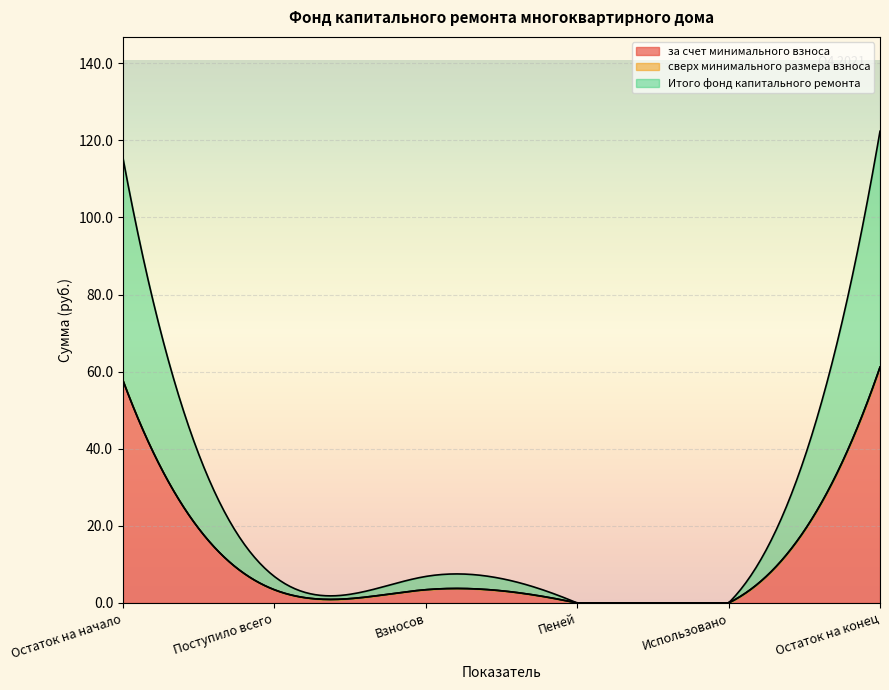

List the labels in order of Итого фонд капитального ремонта value, smallest first.

Пеней, Использовано, Поступило всего, Взносов, Остаток на начало, Остаток на конец